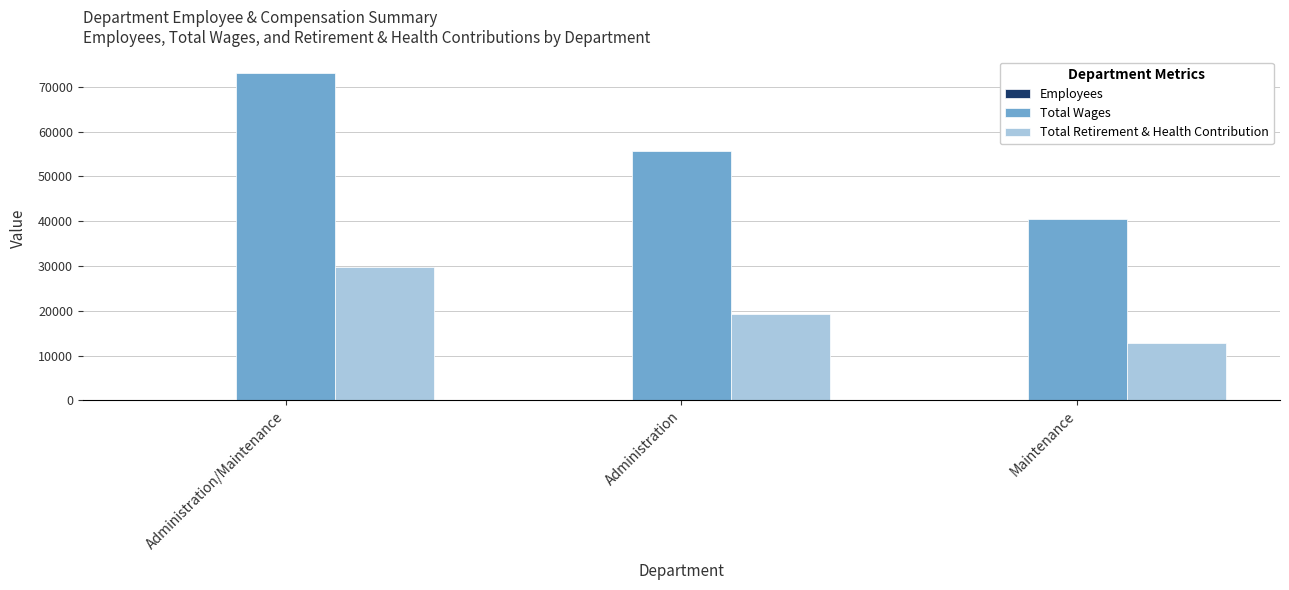

True or false: Total Retirement & Health Contribution has a value of 5108 at Maintenance.

False